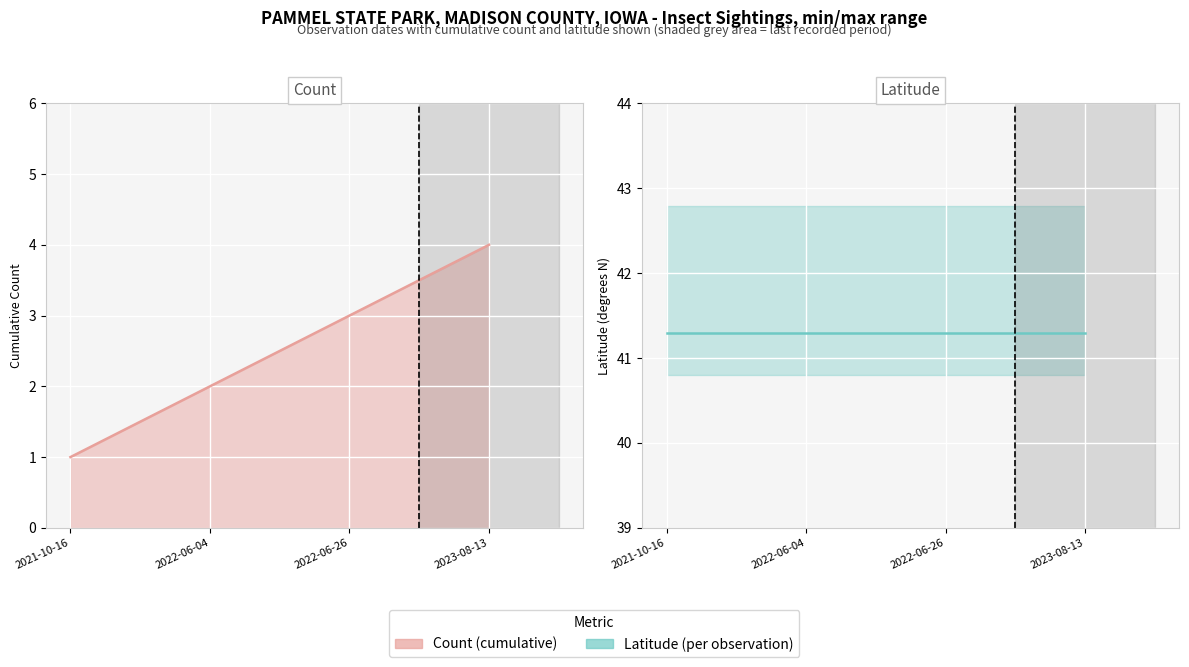

At which label is Latitude (per observation) closest to 41?

2021-10-16